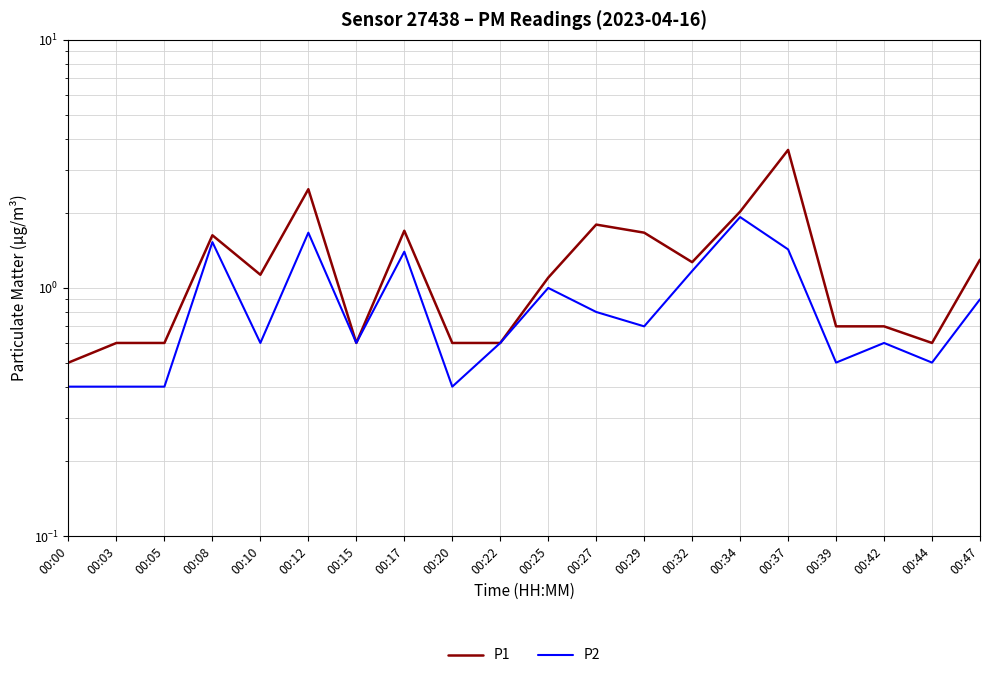

What are all the series names shown in the legend?

P1, P2